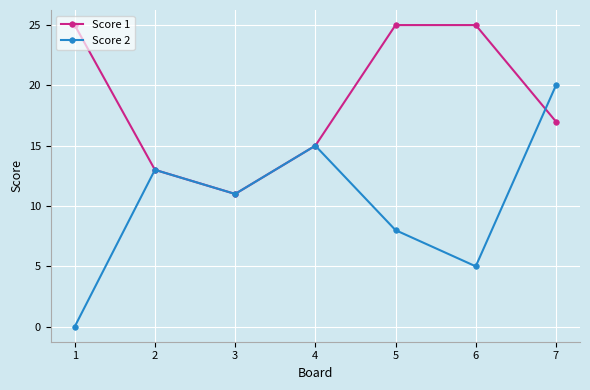

Rank the series by their average value, from highest to lowest.

Score 1, Score 2